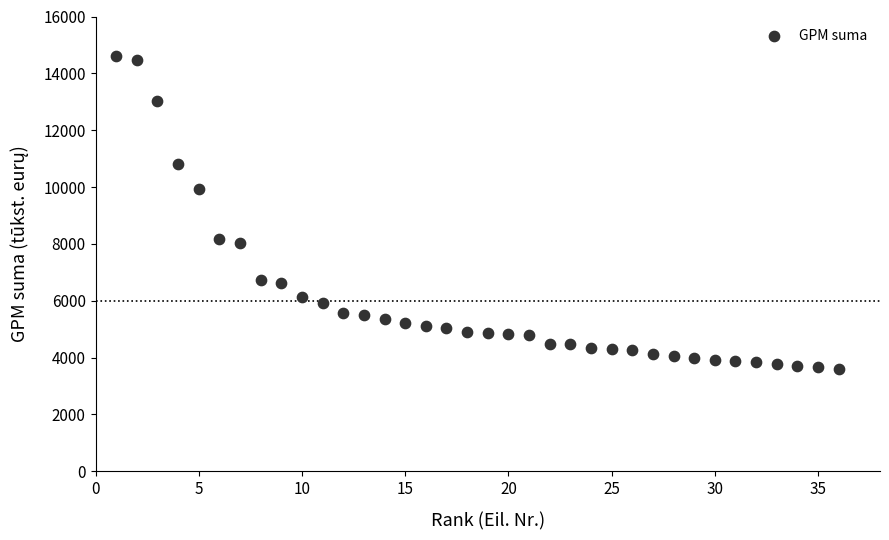

What is the range of Y values (max minus min)?

11035